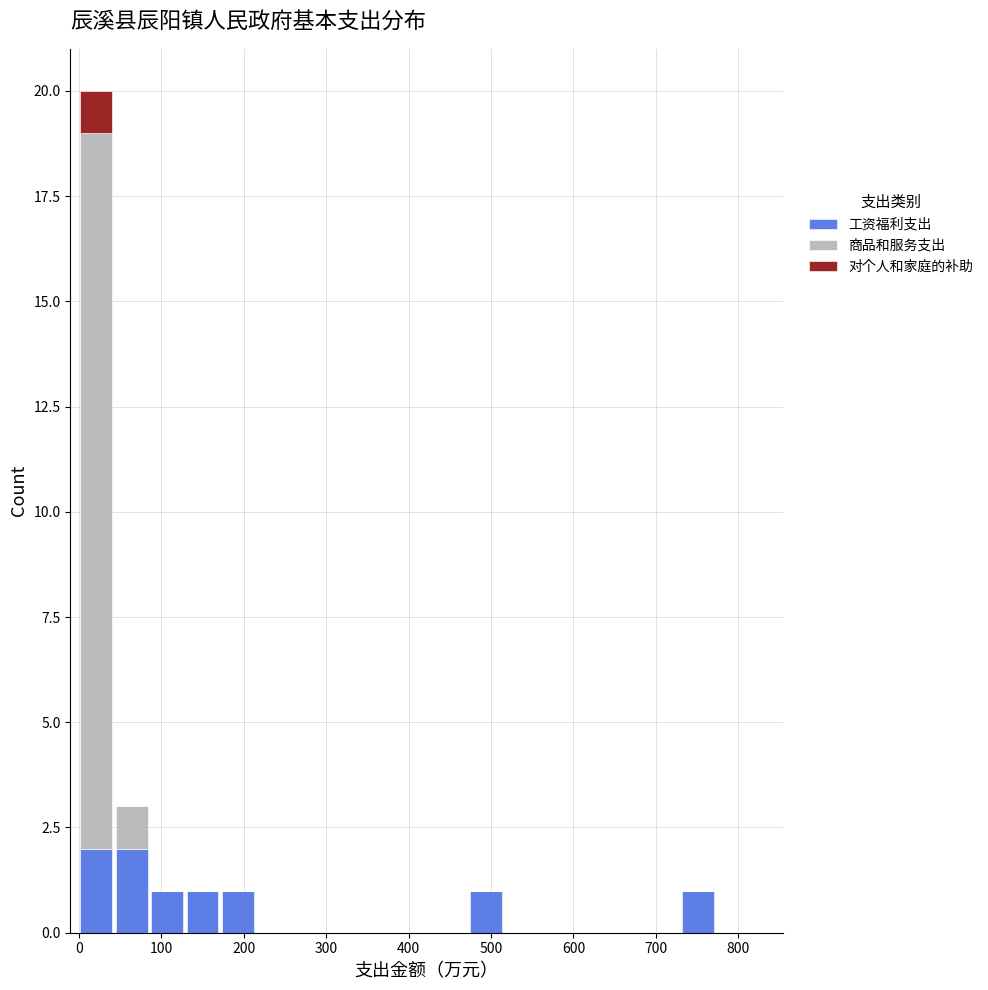

Which range on the x-axis has the tallest stacked bar (by total height)?

0 to 40